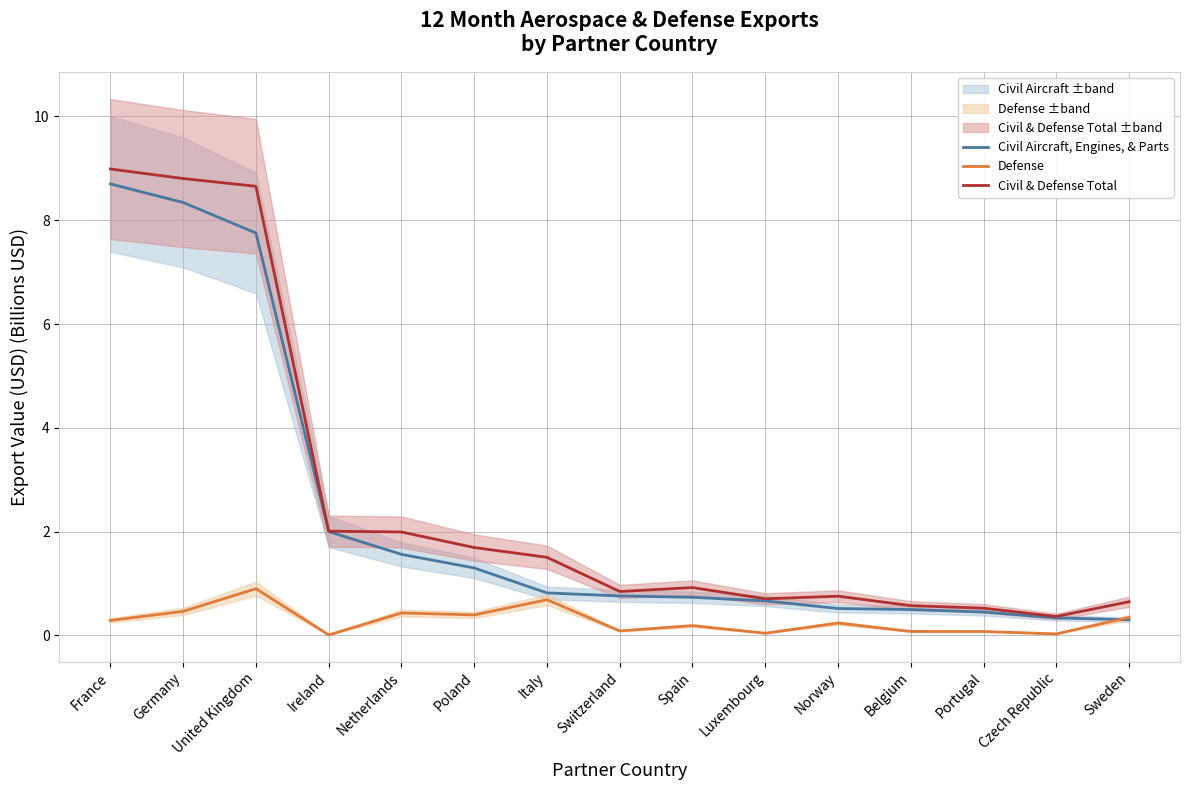

What is the difference between the second highest and minimum values in the Civil & Defense Total series?

8.4